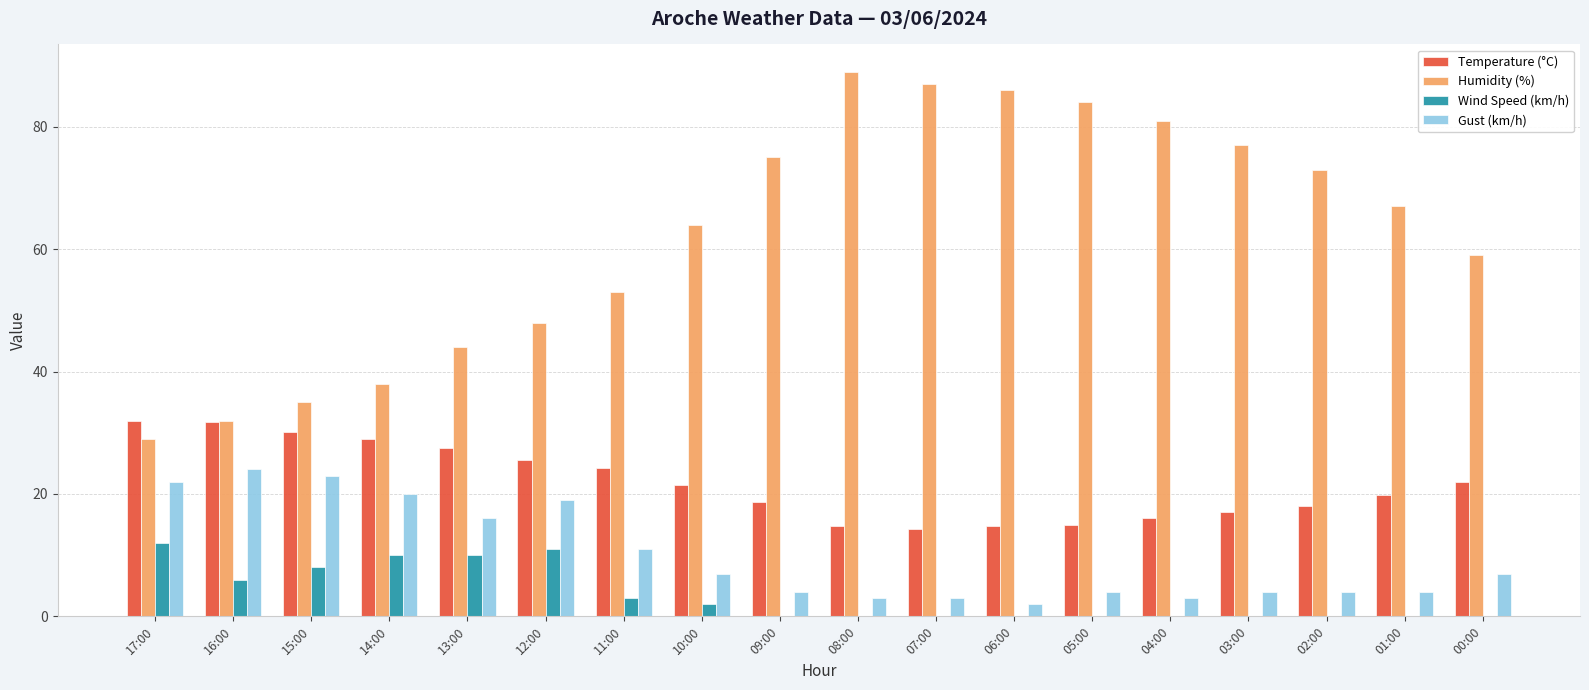

True or false: Temperature (°C) has a value of 19.8 at 01:00.

True